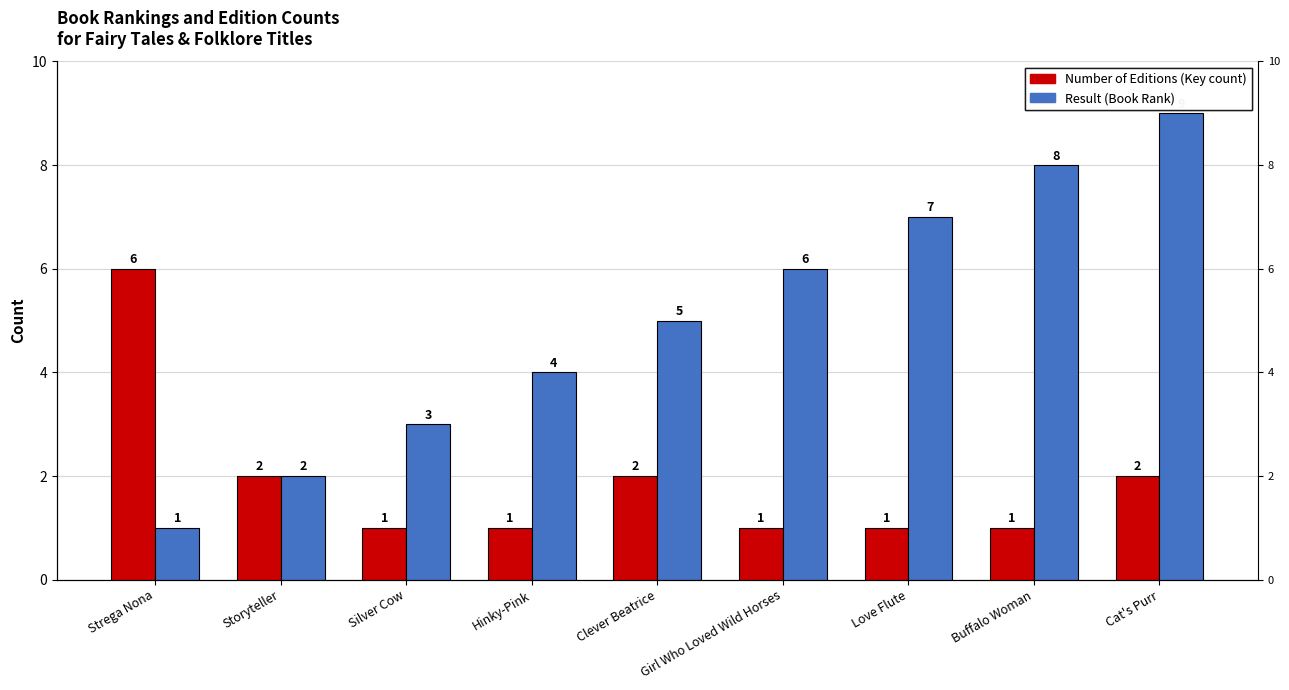

At which category is the sum across all series the highest?

Cat's Purr